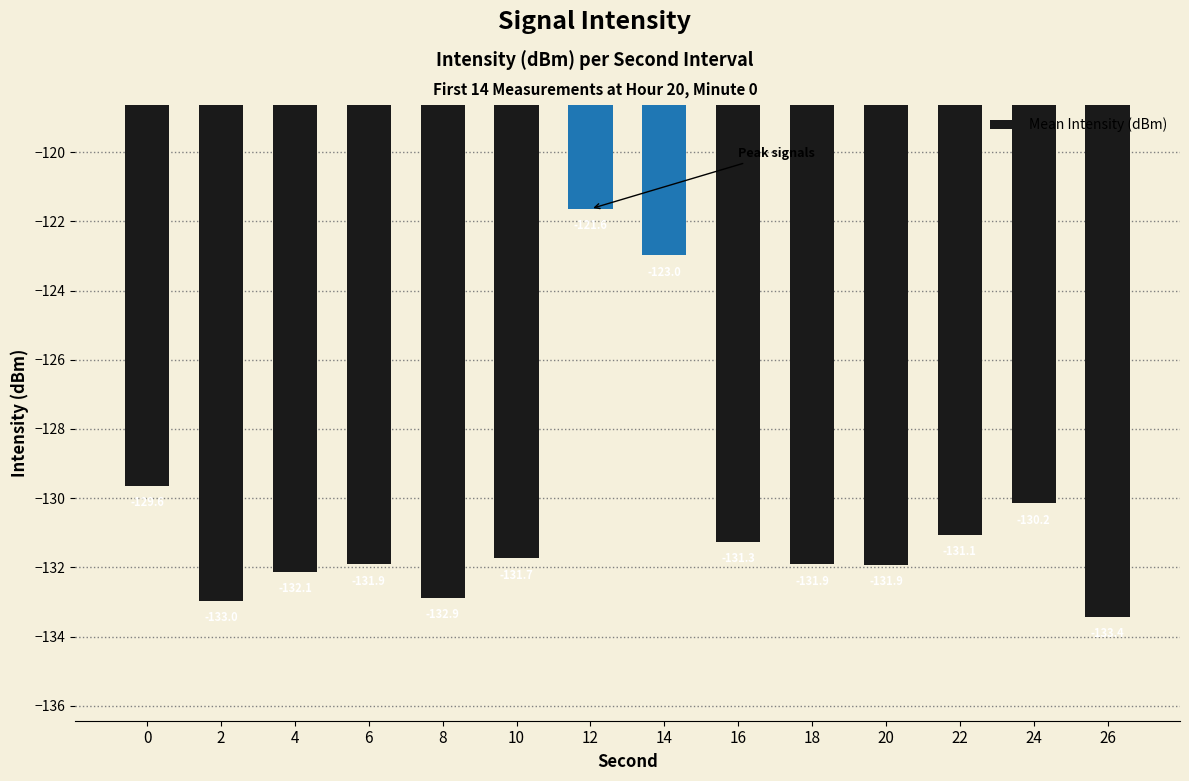

List the labels in order of value, largest first.

12, 14, 0, 24, 22, 16, 10, 6, 18, 20, 4, 8, 2, 26